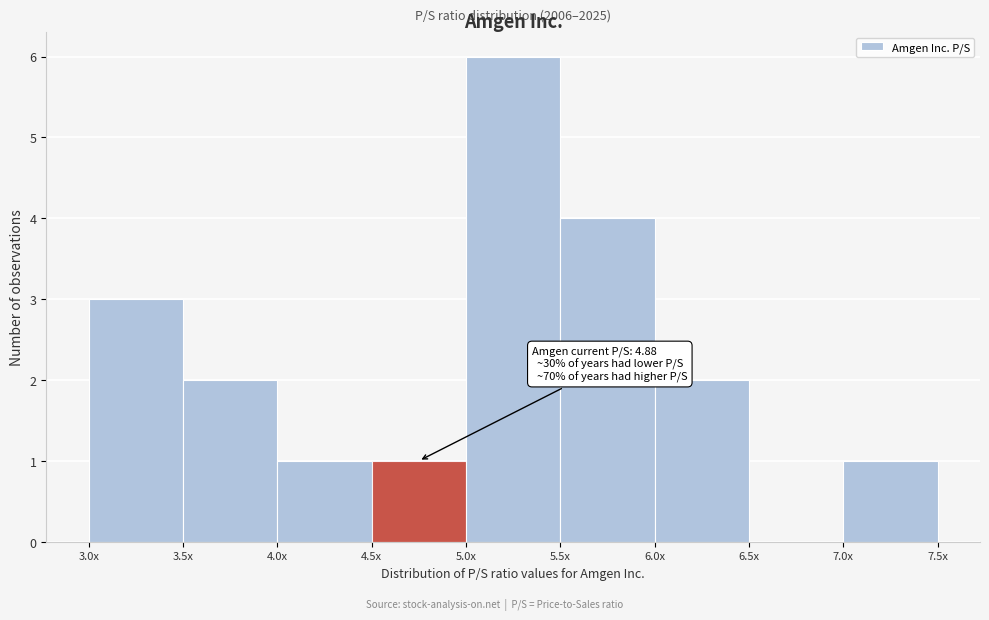

Reading right to left, list all the values displayed in this chart.

7.0x=1	6.5x=0	6.0x=2	5.5x=4	5.0x=6	4.5x=1	4.0x=1	3.5x=2	3.0x=3